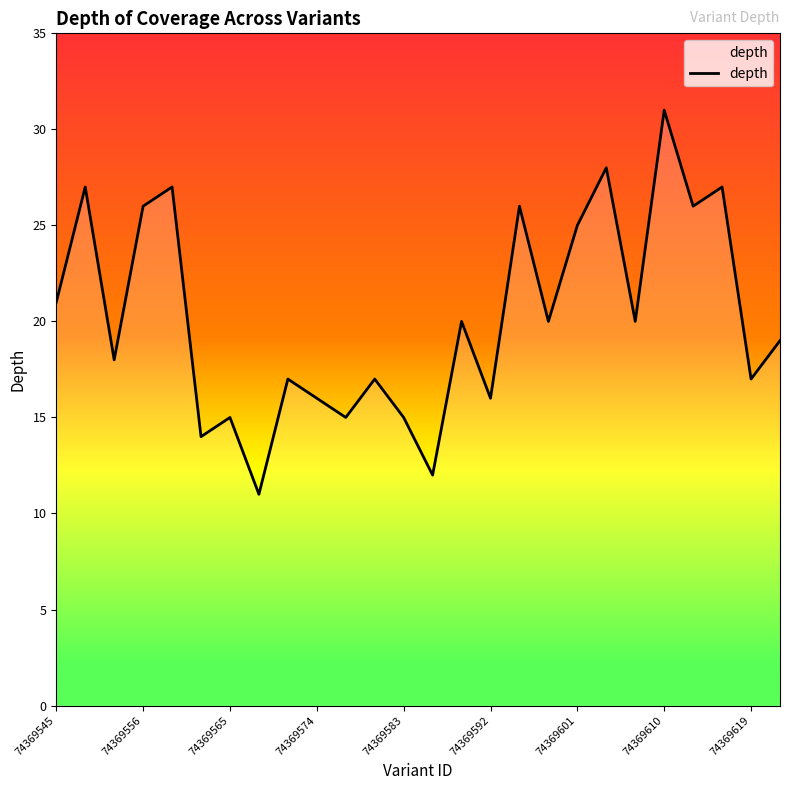

What is the minimum value shown in the chart?

11